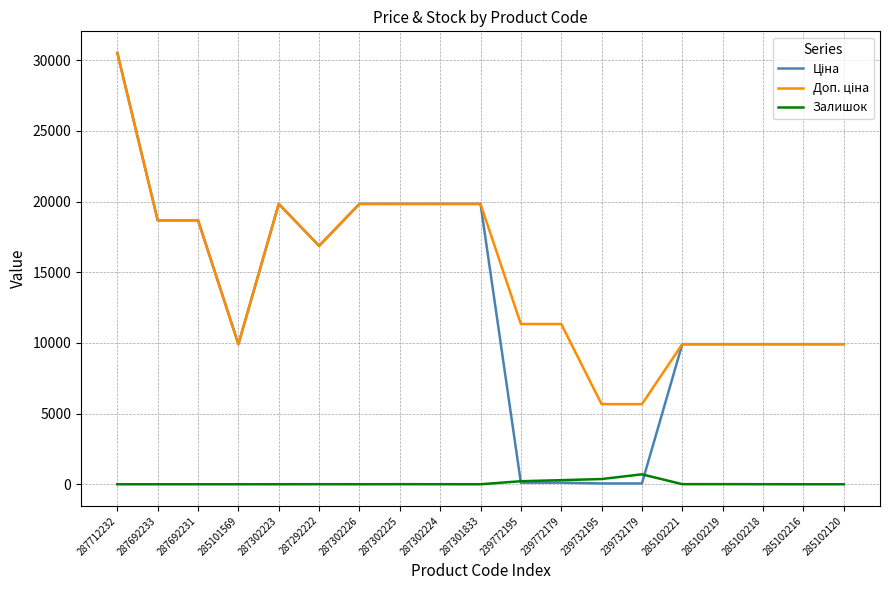

Which label corresponds to the largest value in the chart?

287712232